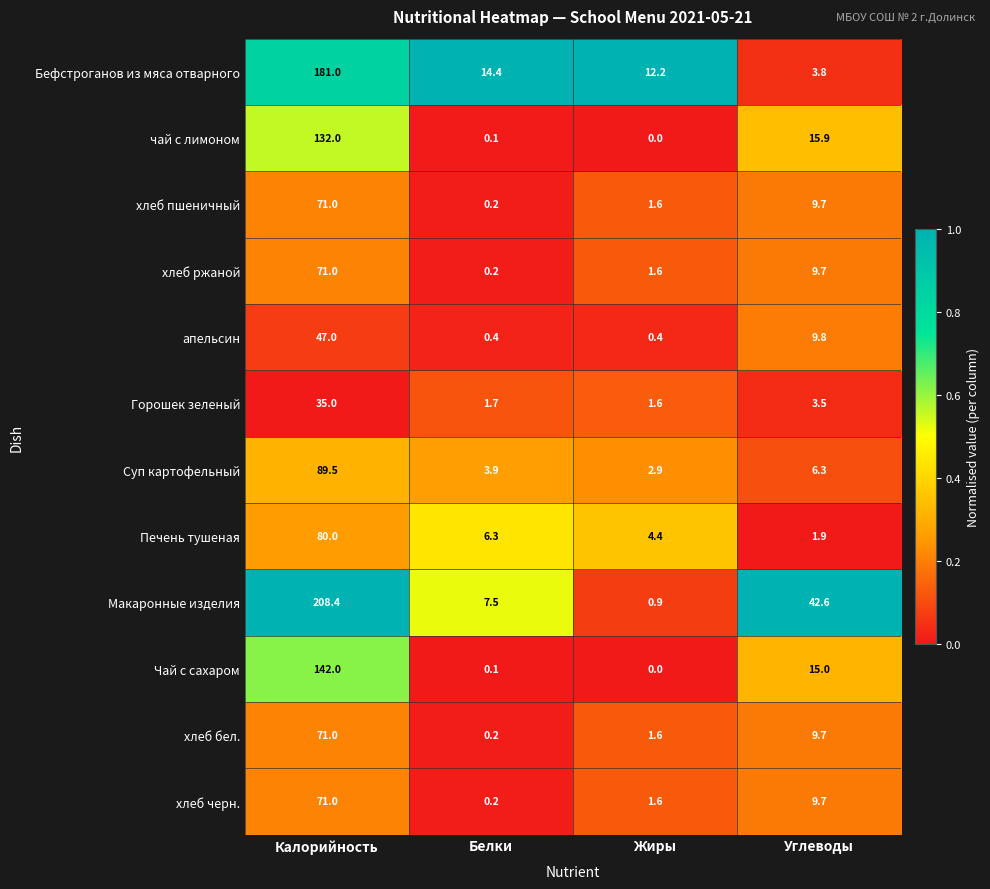

Is it true that хлеб пшеничный equals 23.3 at Калорийность?

False